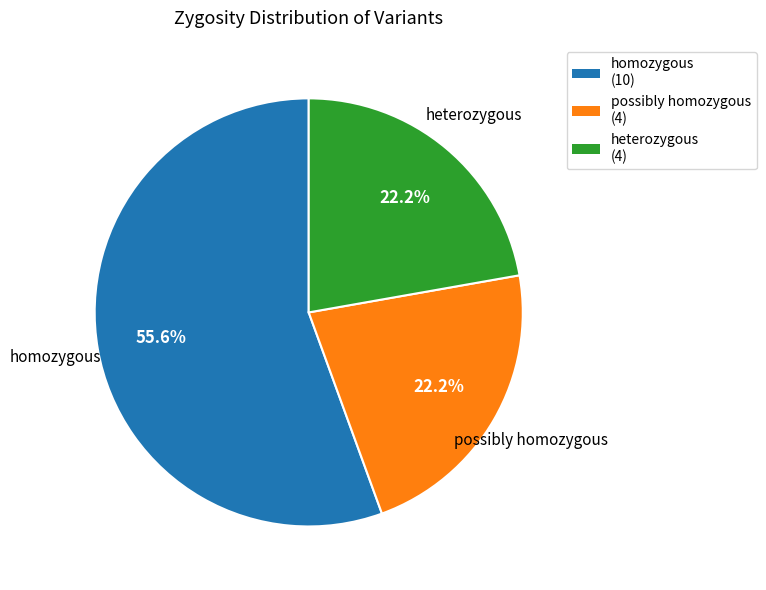

What is the ratio of the value at homozygous to the value at heterozygous?

2.5